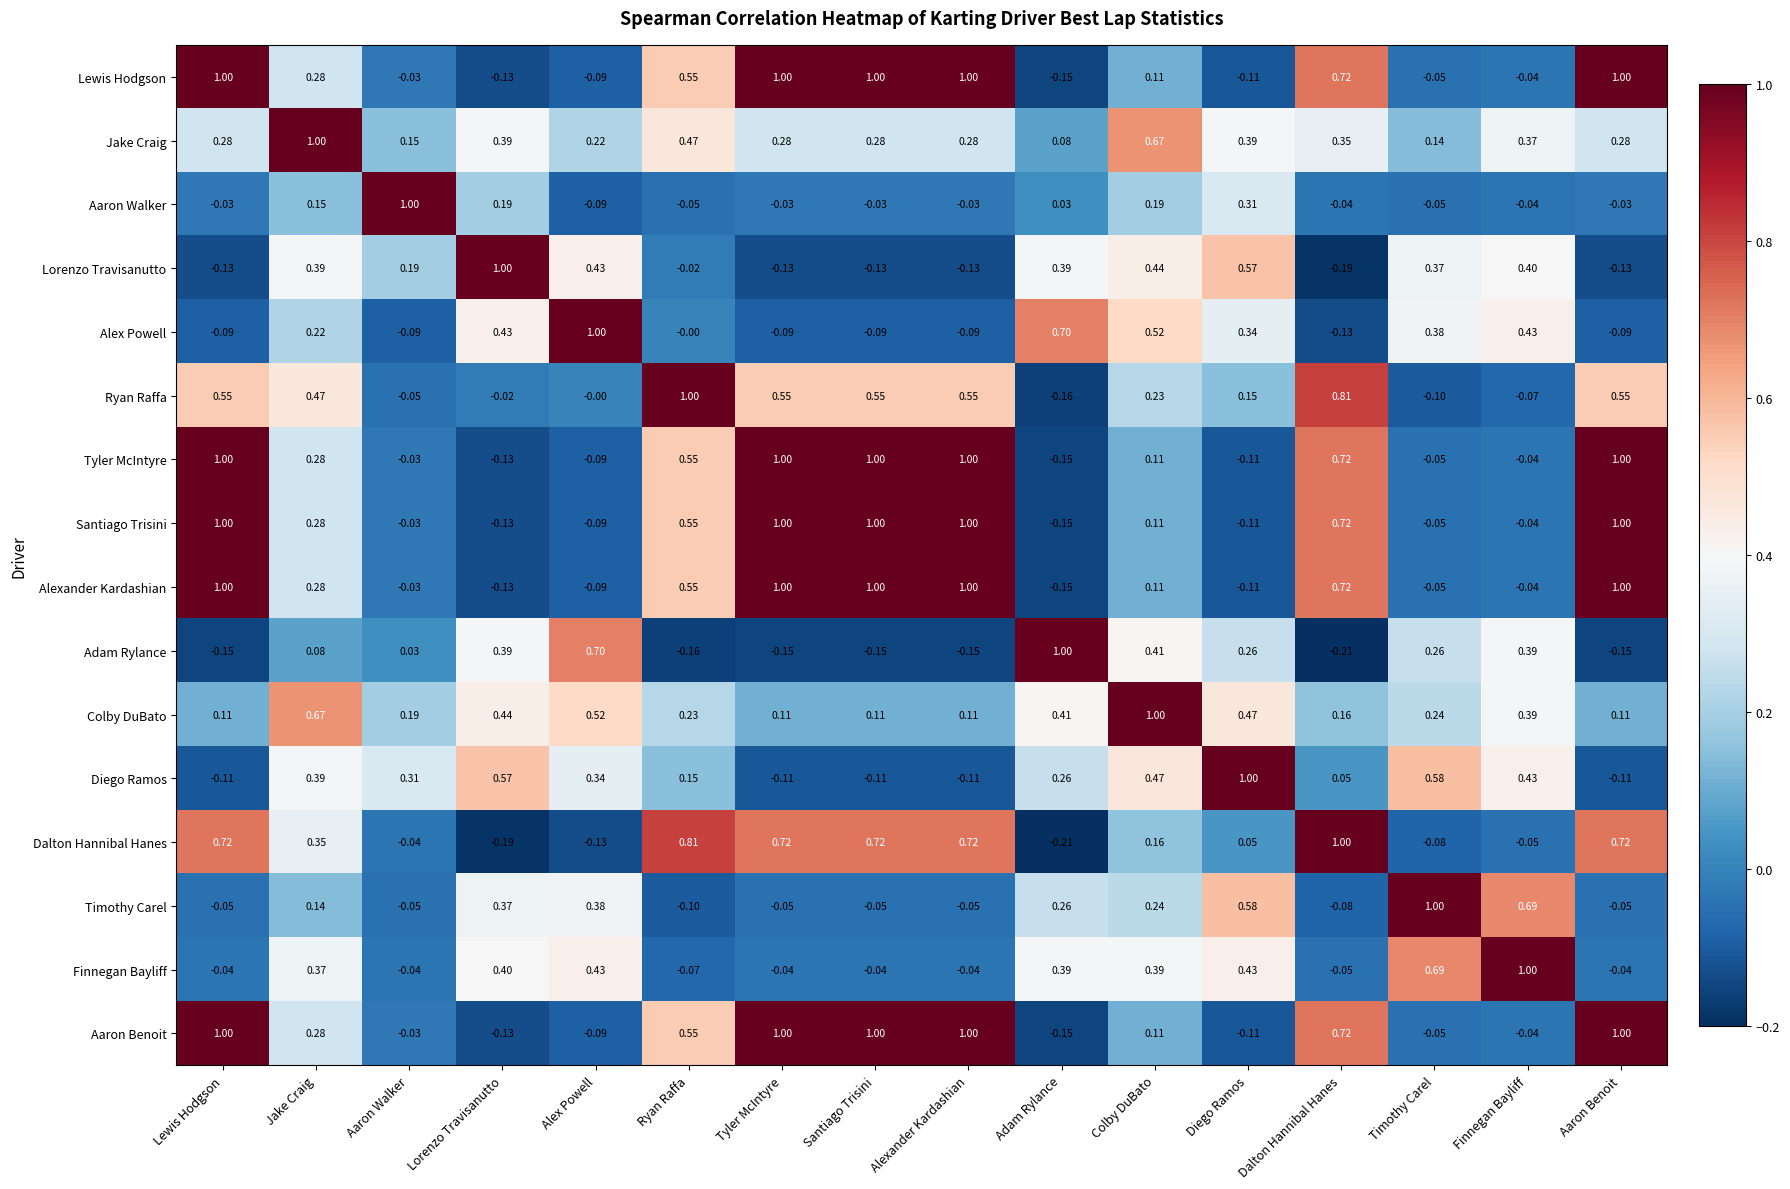

Count the number of categories in the chart.

16